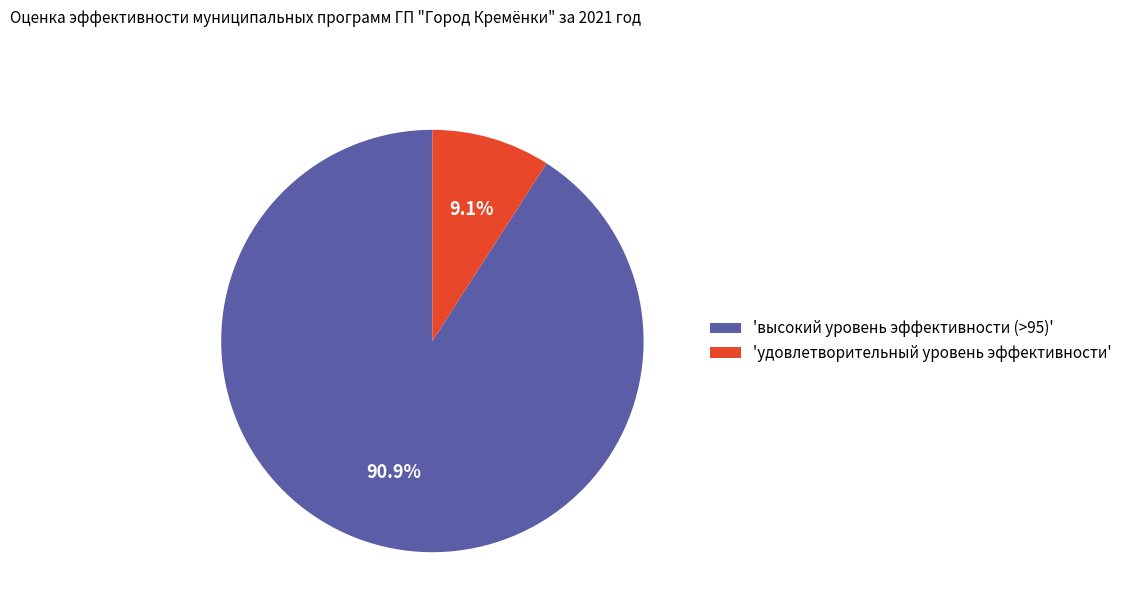

Which category has the smallest portion of the pie?

'удовлетворительный уровень эффективности'